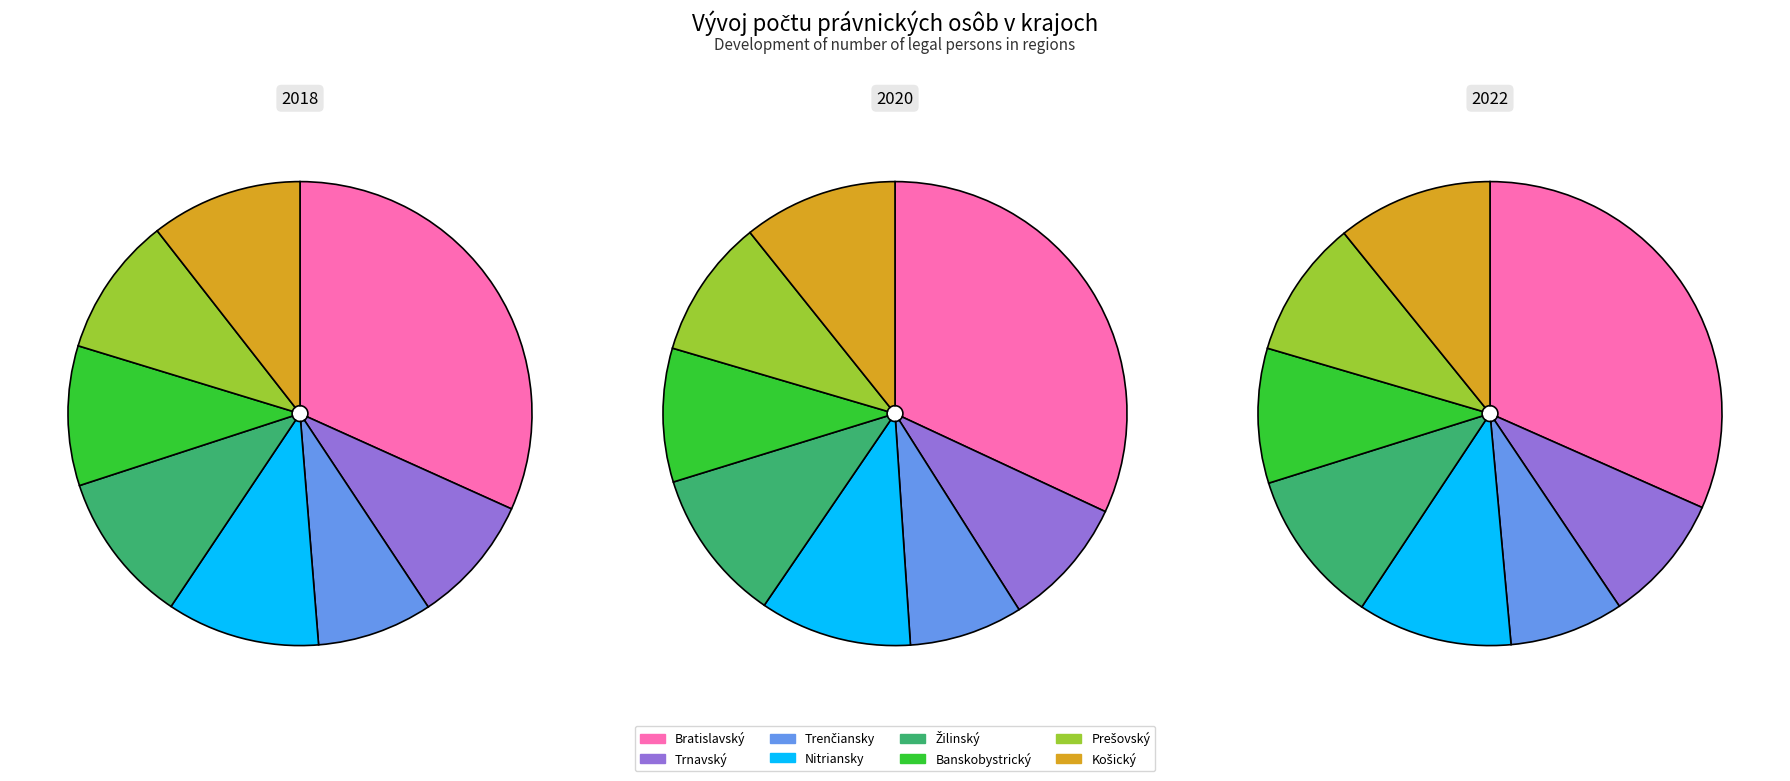

True or false: Košický accounts for 11% of the total.

True